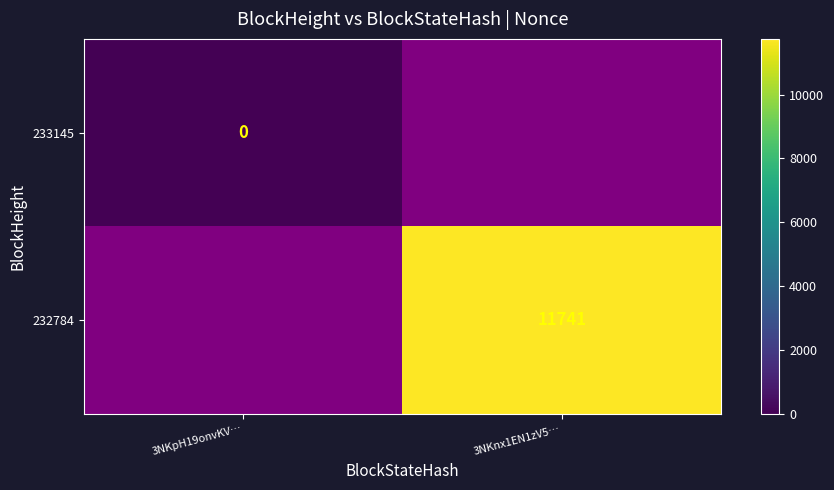

The value of 232784 at 3NKnx1EN1zV5… is 11741. True or false?

True